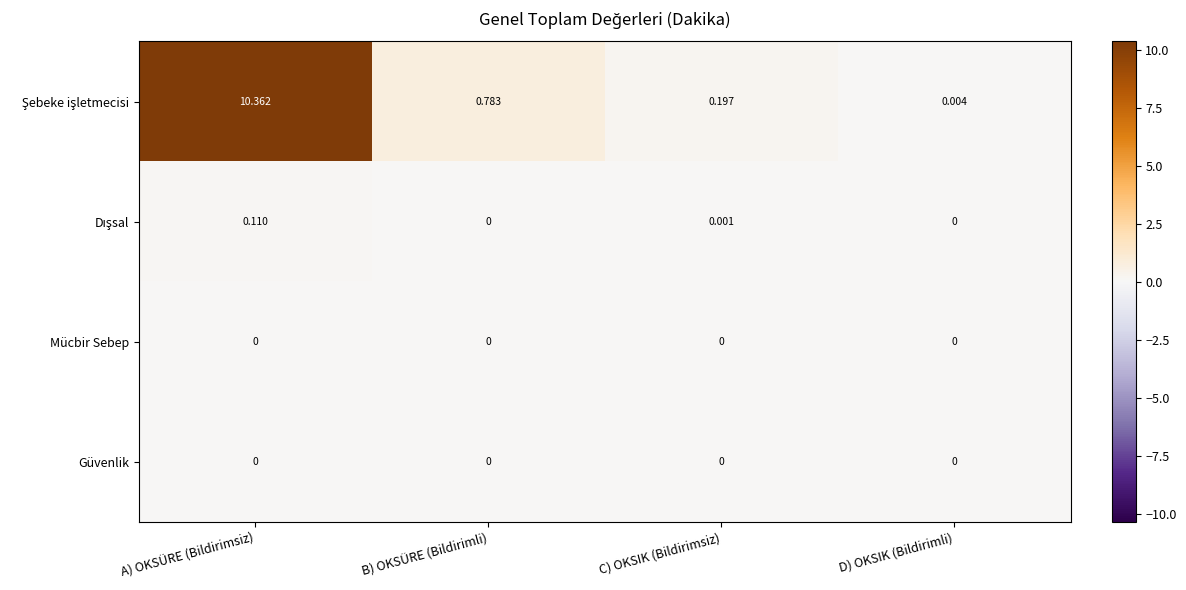

Which label corresponds to the largest value in the chart?

A) OKSÜRE (Bildirimsiz)